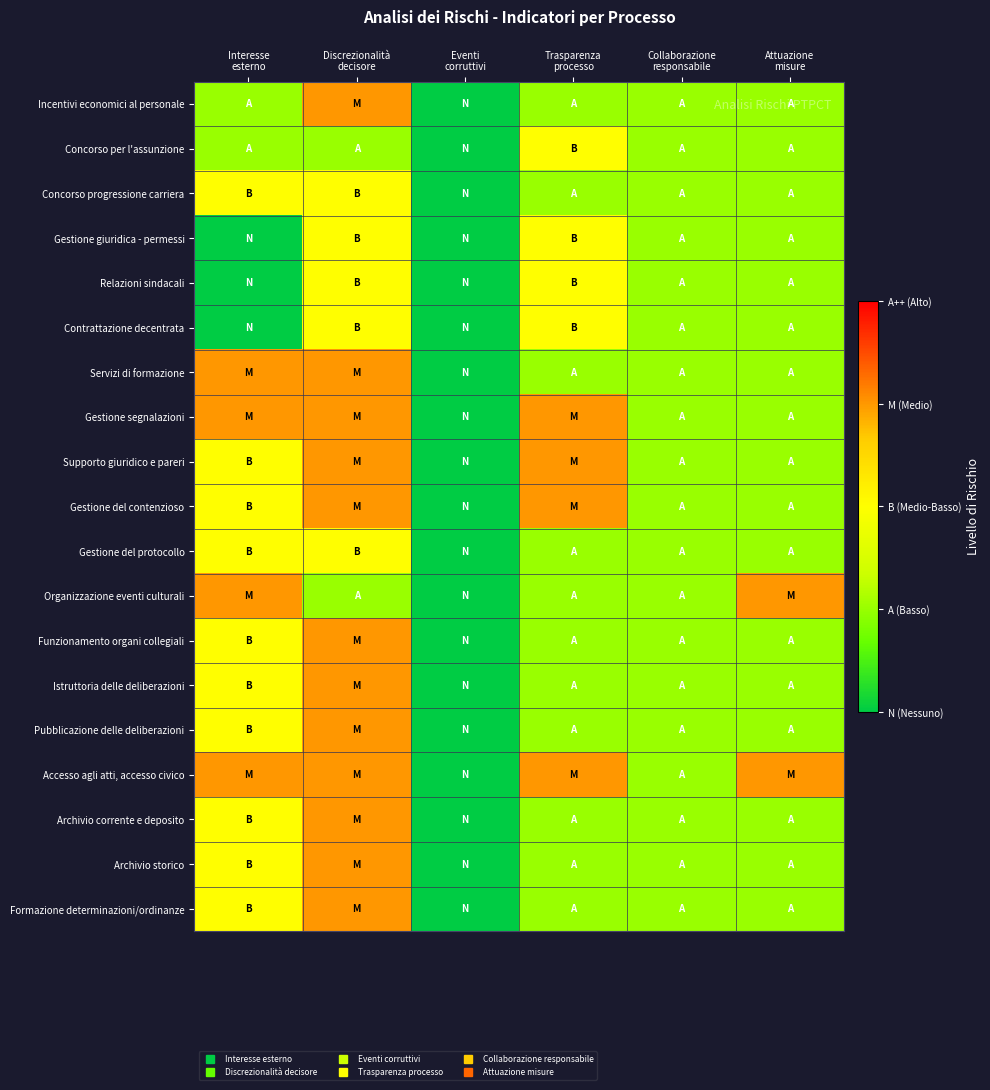

Rank the series by their maximum value, from highest to lowest.

Incentivi economici al personale, Servizi di formazione, Gestione segnalazioni, Supporto giuridico e pareri, Gestione del contenzioso, Organizzazione eventi culturali, Funzionamento organi collegiali, Istruttoria delle deliberazioni, Pubblicazione delle deliberazioni, Accesso agli atti, accesso civico, Archivio corrente e deposito, Archivio storico, Formazione determinazioni/ordinanze, Concorso per l'assunzione, Concorso progressione carriera, Gestione giuridica - permessi, Relazioni sindacali, Contrattazione decentrata, Gestione del protocollo